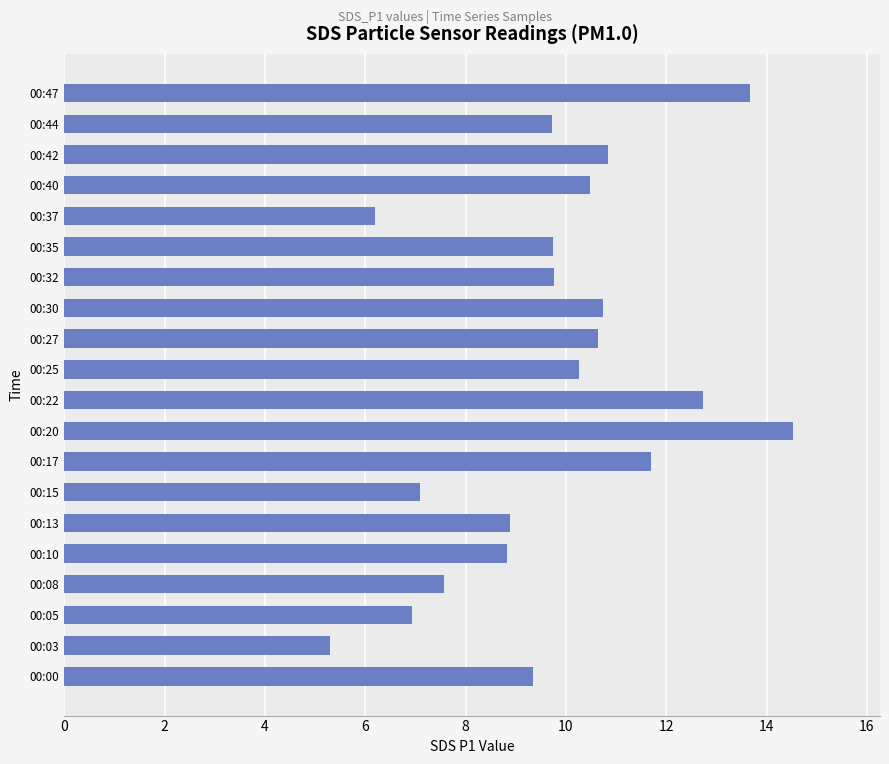

The value at 00:20 is 14.5. True or false?

True